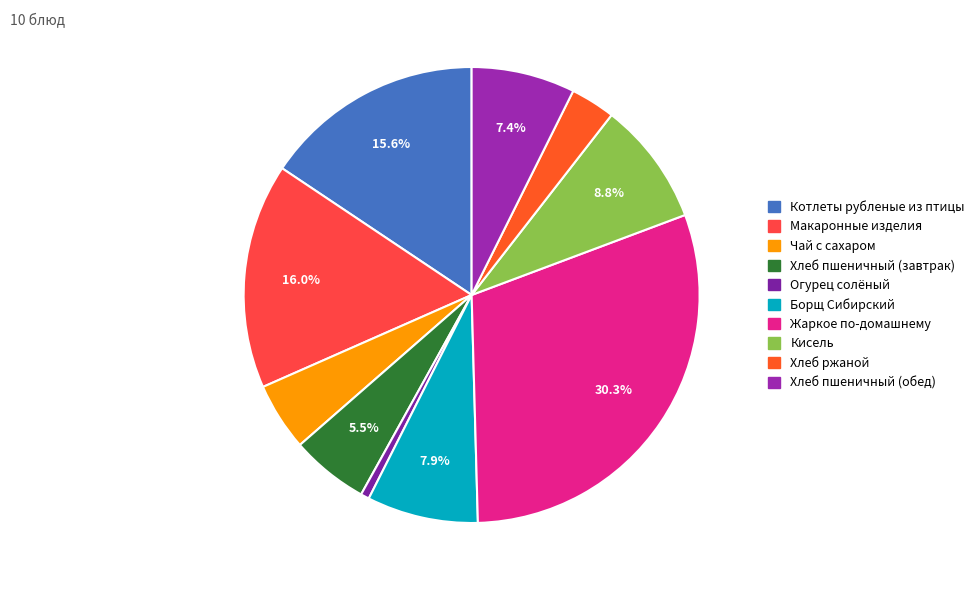

How many segments does this pie chart have?

10